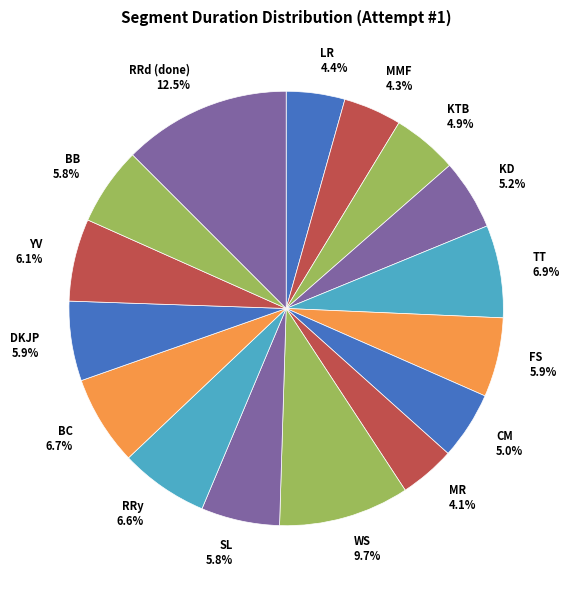

What percentage is the BC slice, to the nearest percent?

7%